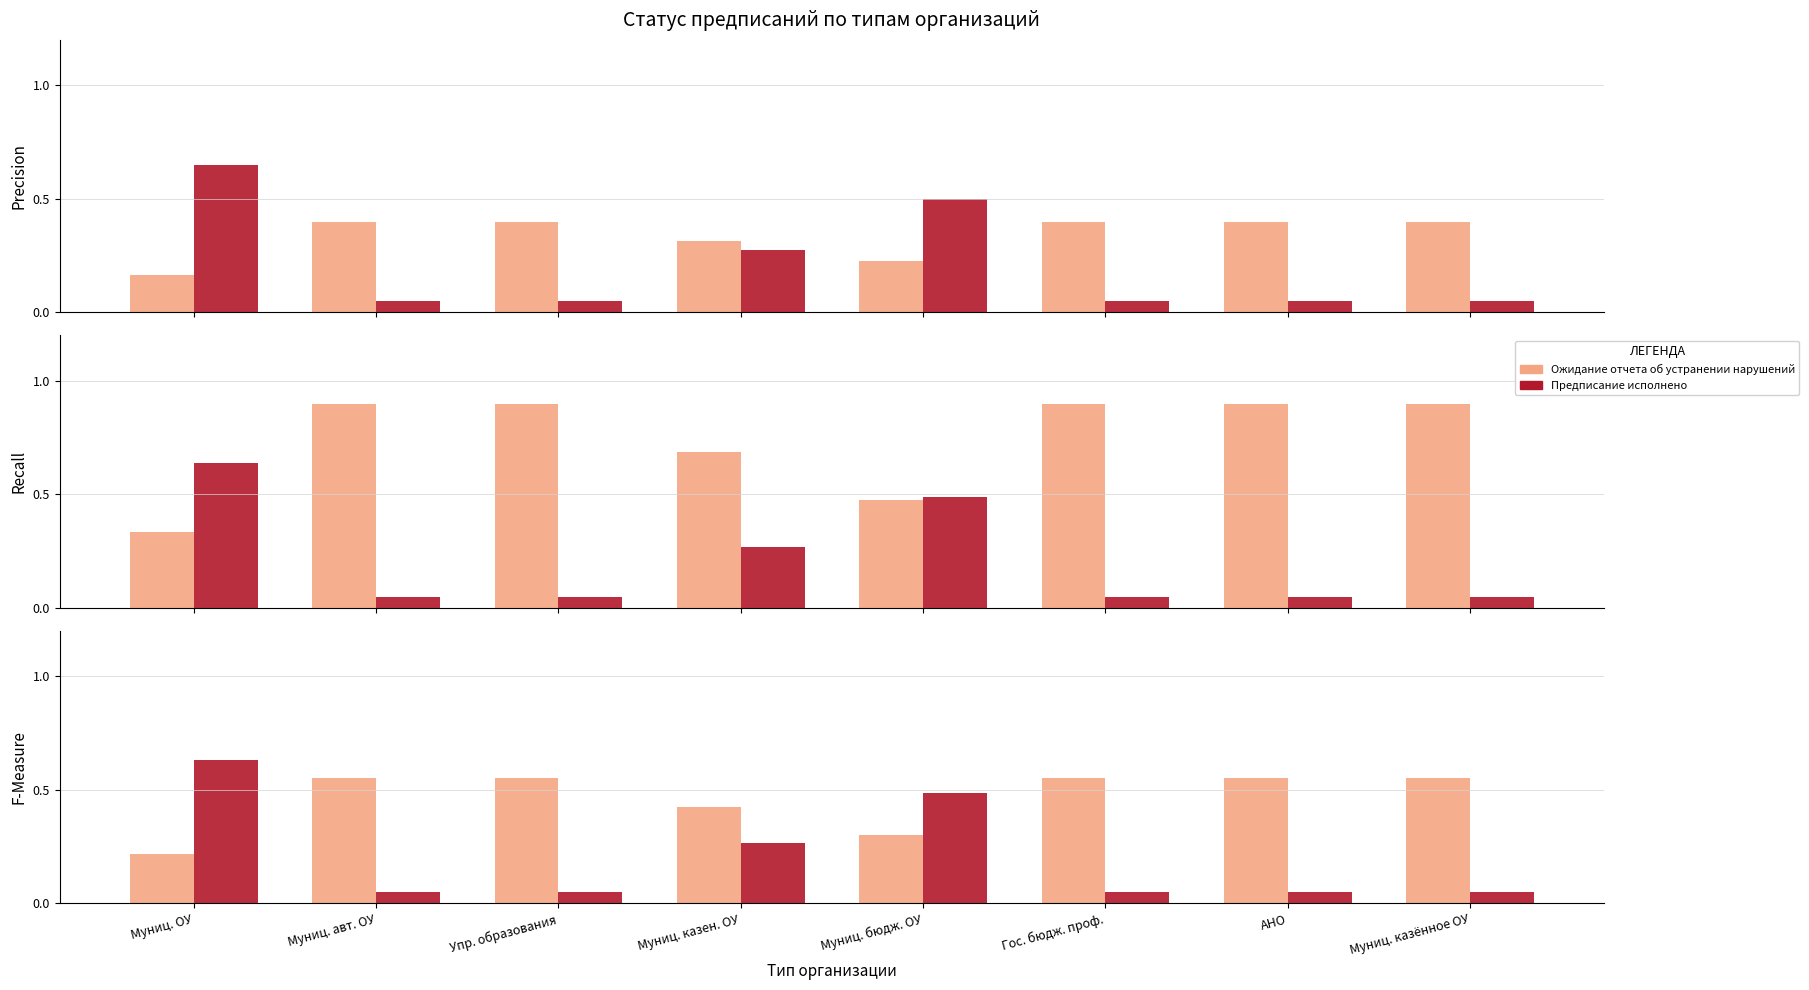

Which series has the largest total across all categories?

Ожидание отчета